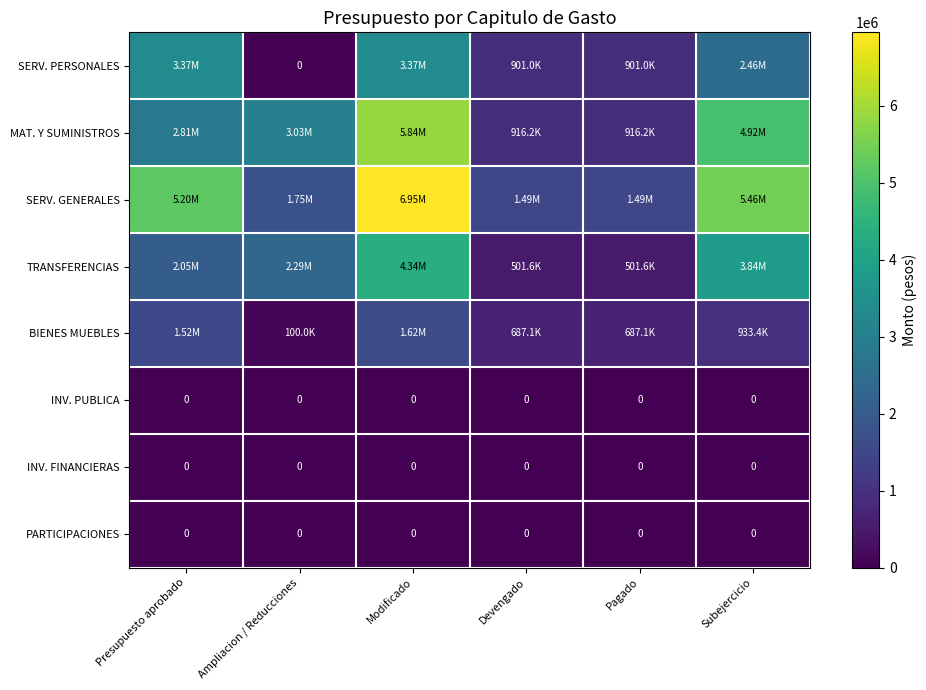

How many series are shown in this chart?

8